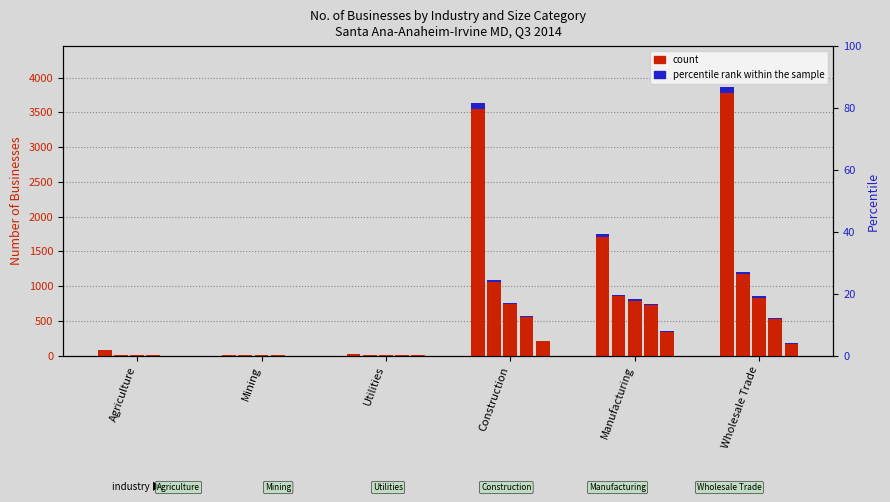

Between Agriculture and Manufacturing, which series saw the biggest shift?

0-4